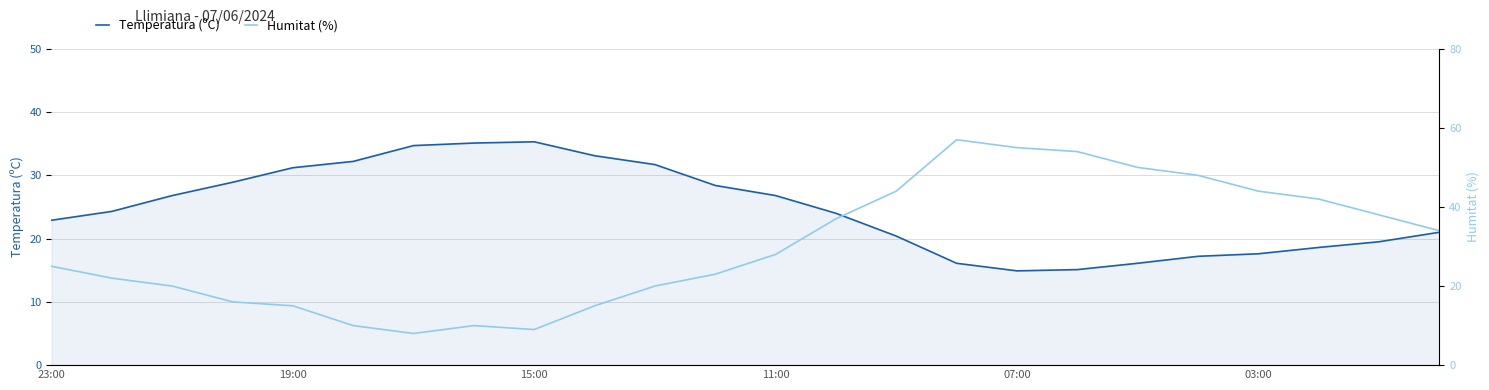

What position from the left is 6?

7